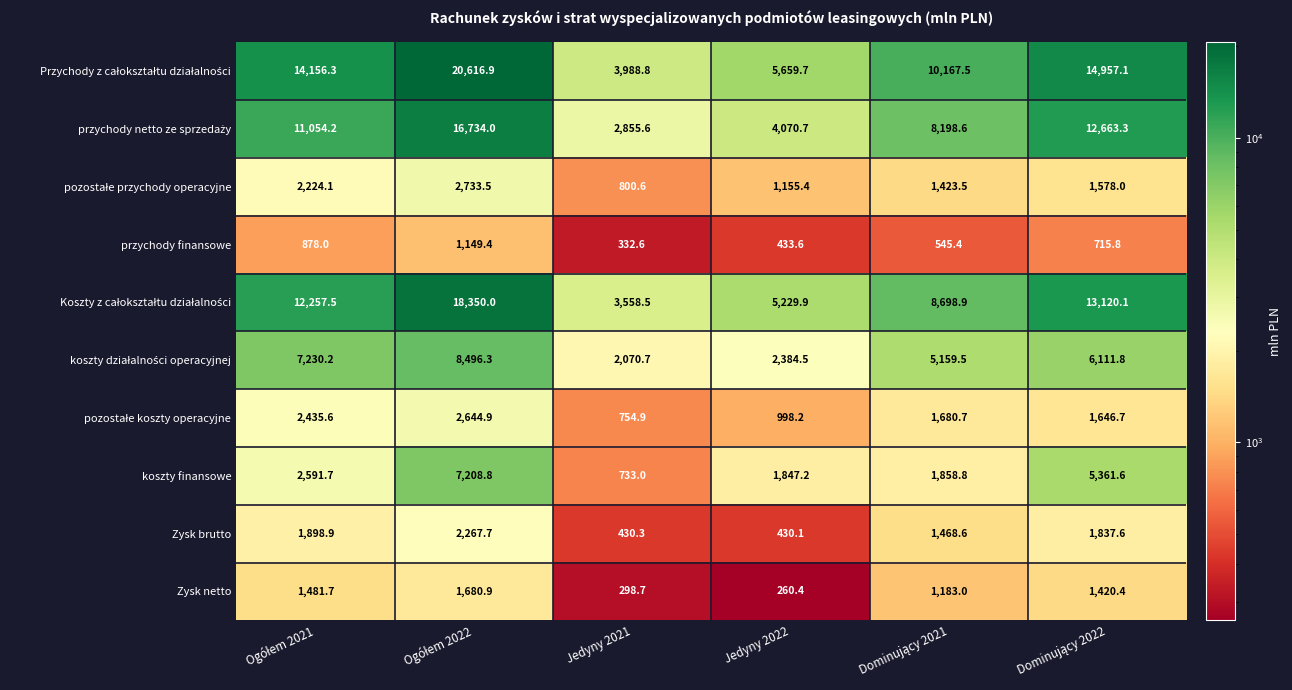

At how many categories does at least one series exceed 9379?

4